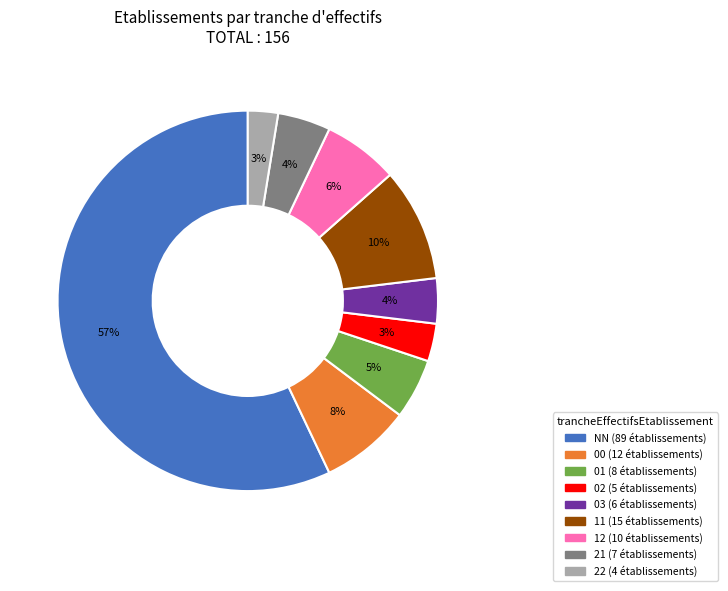

Which slice is the largest?

NN